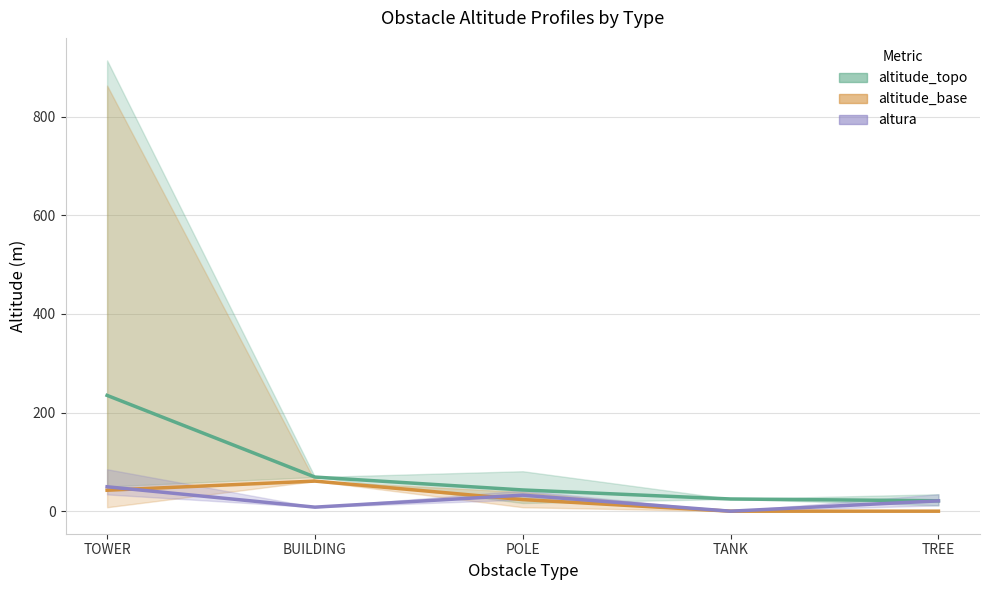

Is the value of altura (mean) at TREE greater than the value of altitude_topo (mean) at TANK?

No